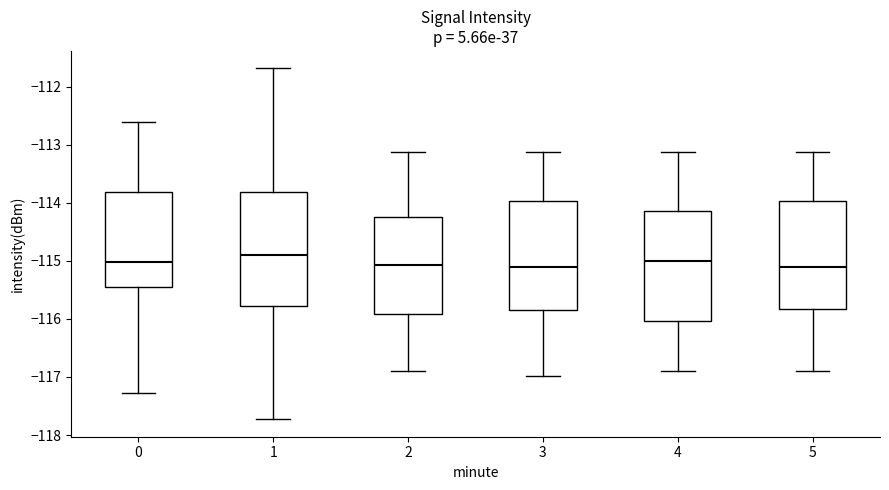

Reading left to right, read every box against the y-axis: the position of its median line, the range the box covers, and the ends of its whiskers. The values are not printed on the chart, so give them approximately, as read against the axis.

0: median -115.0, box -115.4 to -113.8, whiskers -117.3 to -112.6
1: median -114.9, box -115.8 to -113.8, whiskers -117.7 to -111.7
2: median -115.1, box -115.9 to -114.2, whiskers -116.9 to -113.1
3: median -115.1, box -115.8 to -114.0, whiskers -117.0 to -113.1
4: median -115.0, box -116.0 to -114.1, whiskers -116.9 to -113.1
5: median -115.1, box -115.8 to -114.0, whiskers -116.9 to -113.1